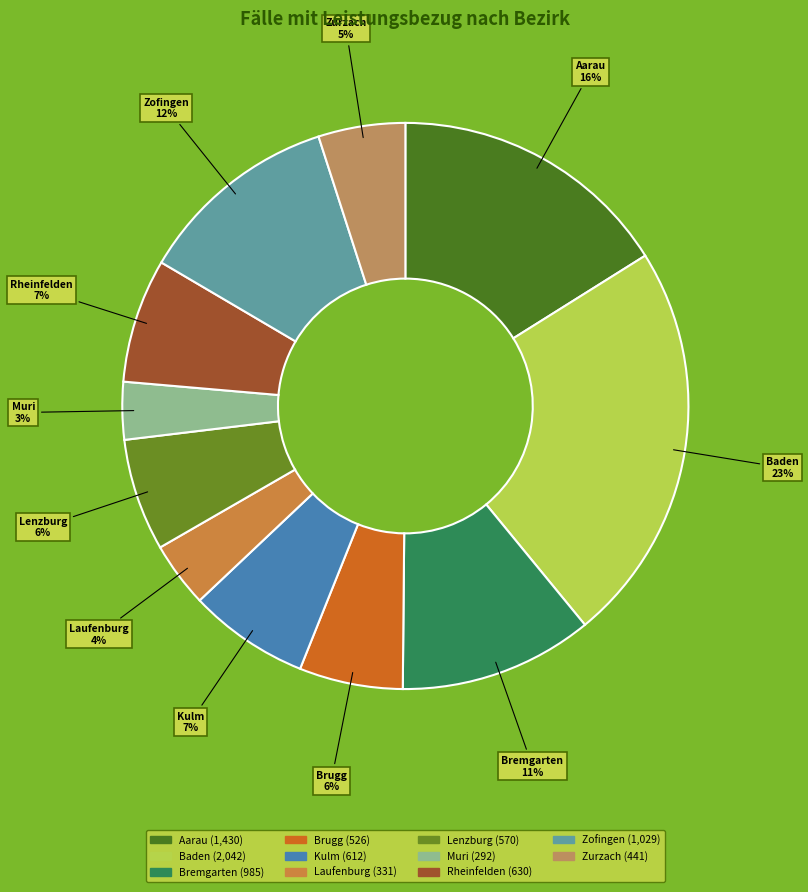

Between Lenzburg and Zurzach, which is larger?

Lenzburg